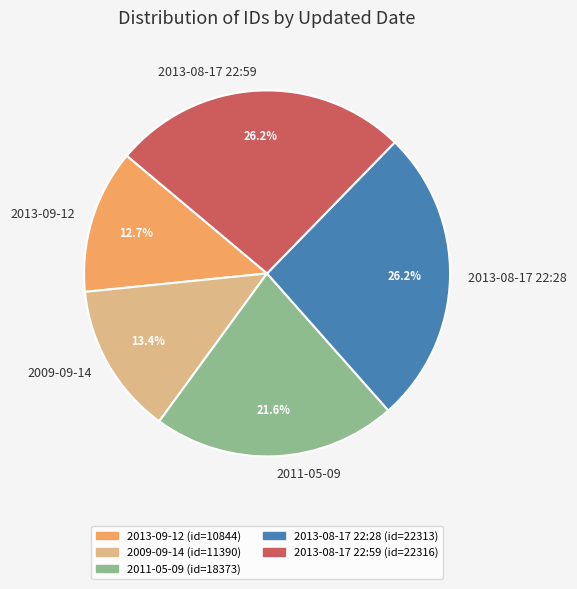

To the nearest percent, what portion does 2009-09-14 represent?

13%